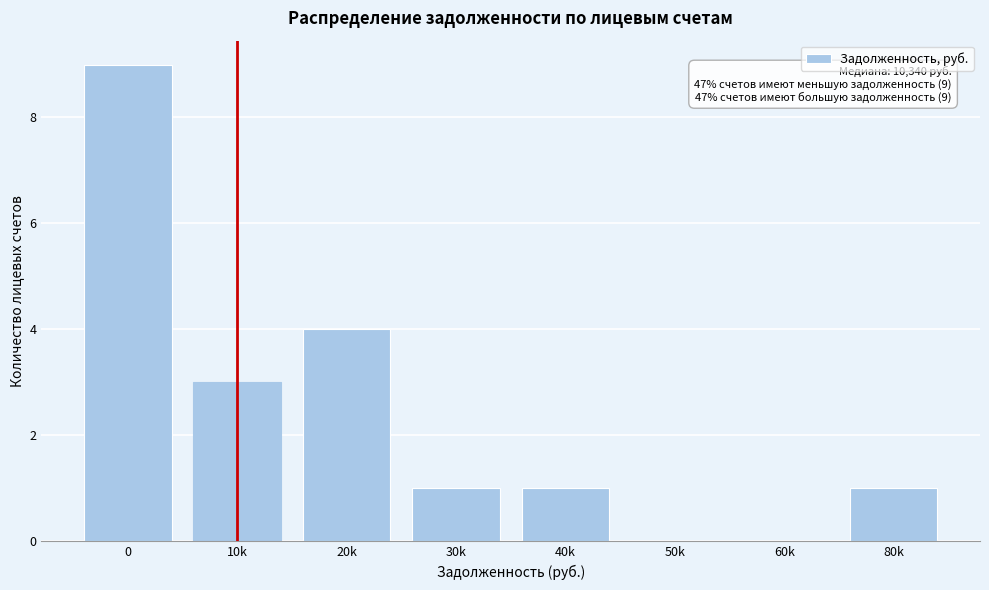

Reading right to left, list all the values displayed in this chart.

80k=1	60k=0	50k=0	40k=1	30k=1	20k=4	10k=3	0=9